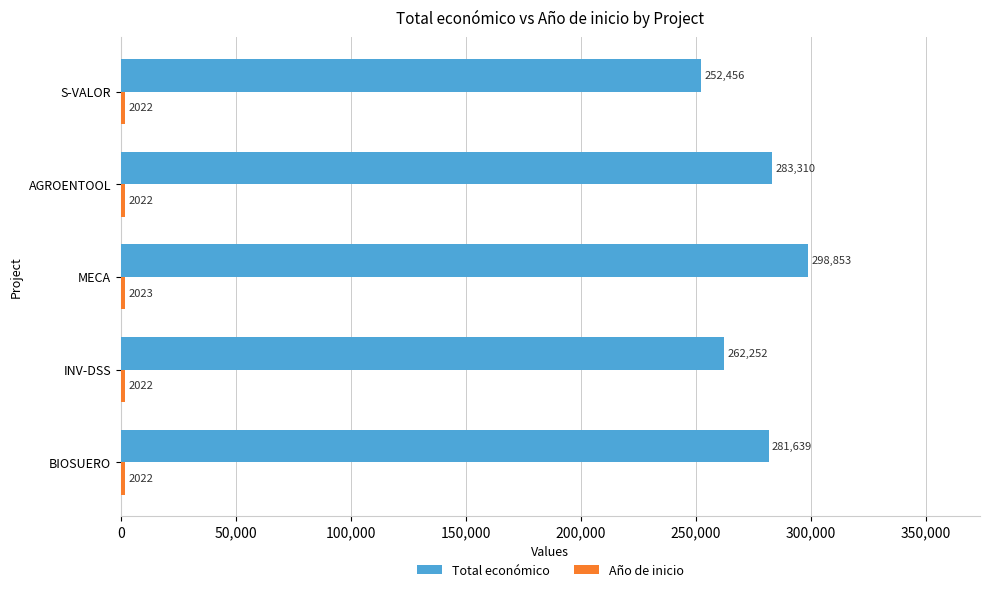

At which category does the chart reach its peak across all series?

MECA